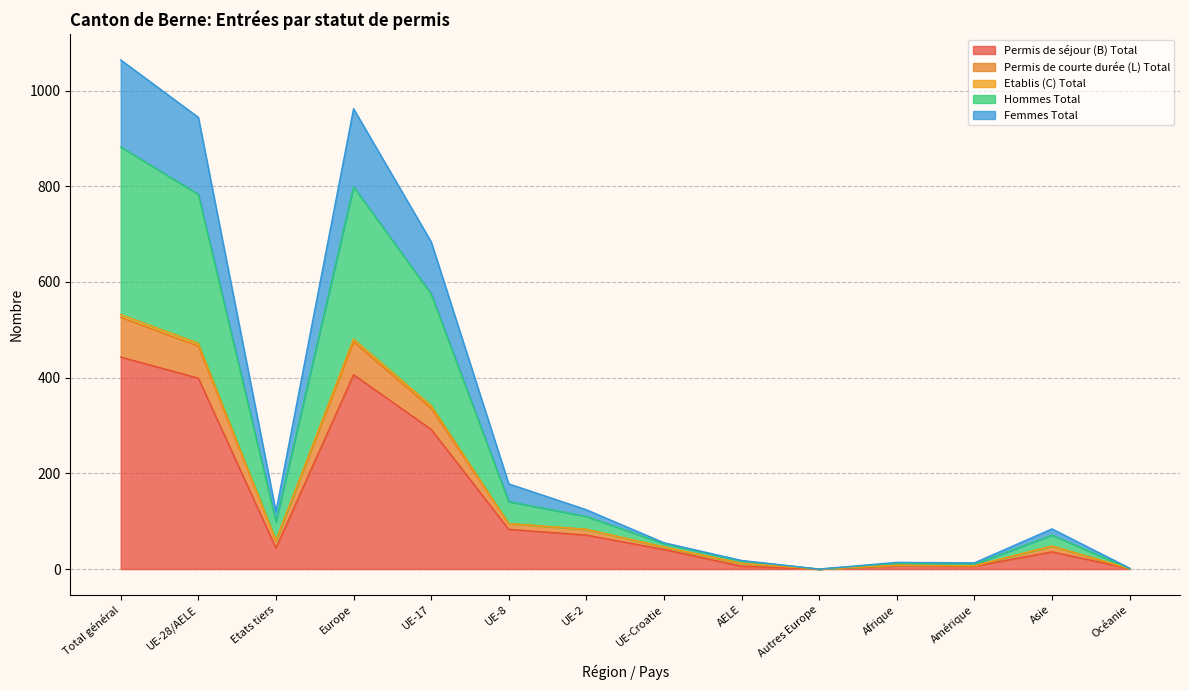

What is the highest value of the Permis de séjour (B) Total series?

443